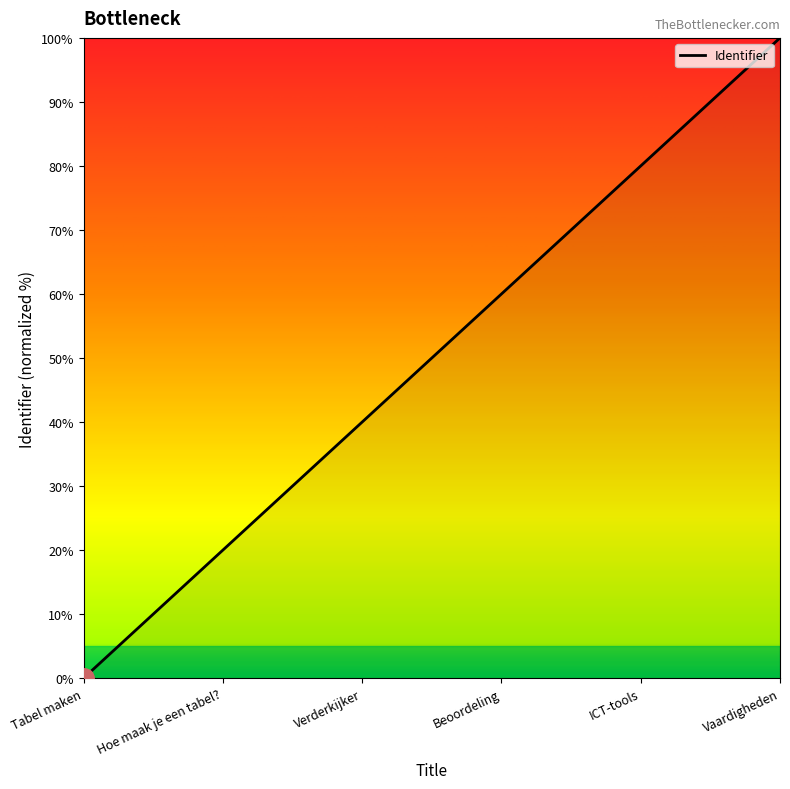

Is it true that the value at ICT-tools is 20?

False